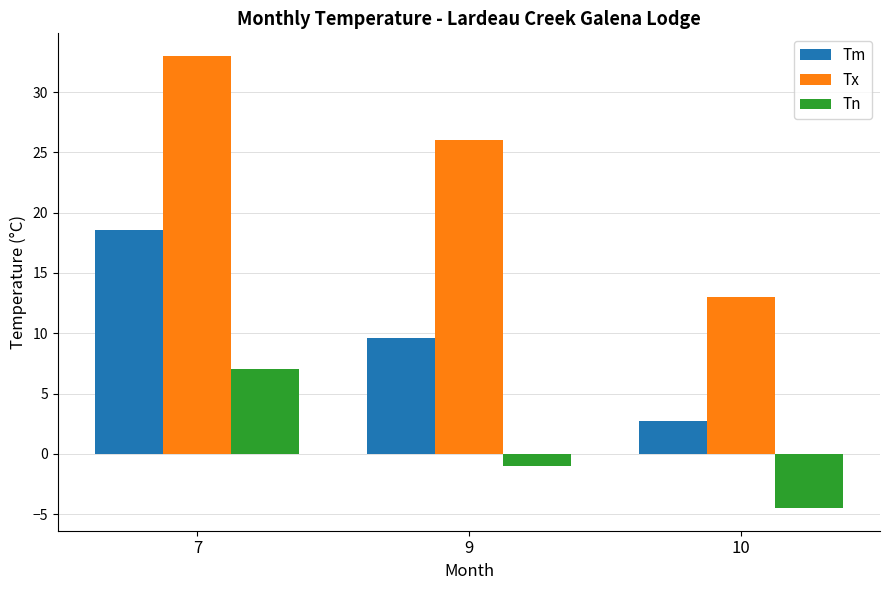

What is the minimum value for Tx?

13.0